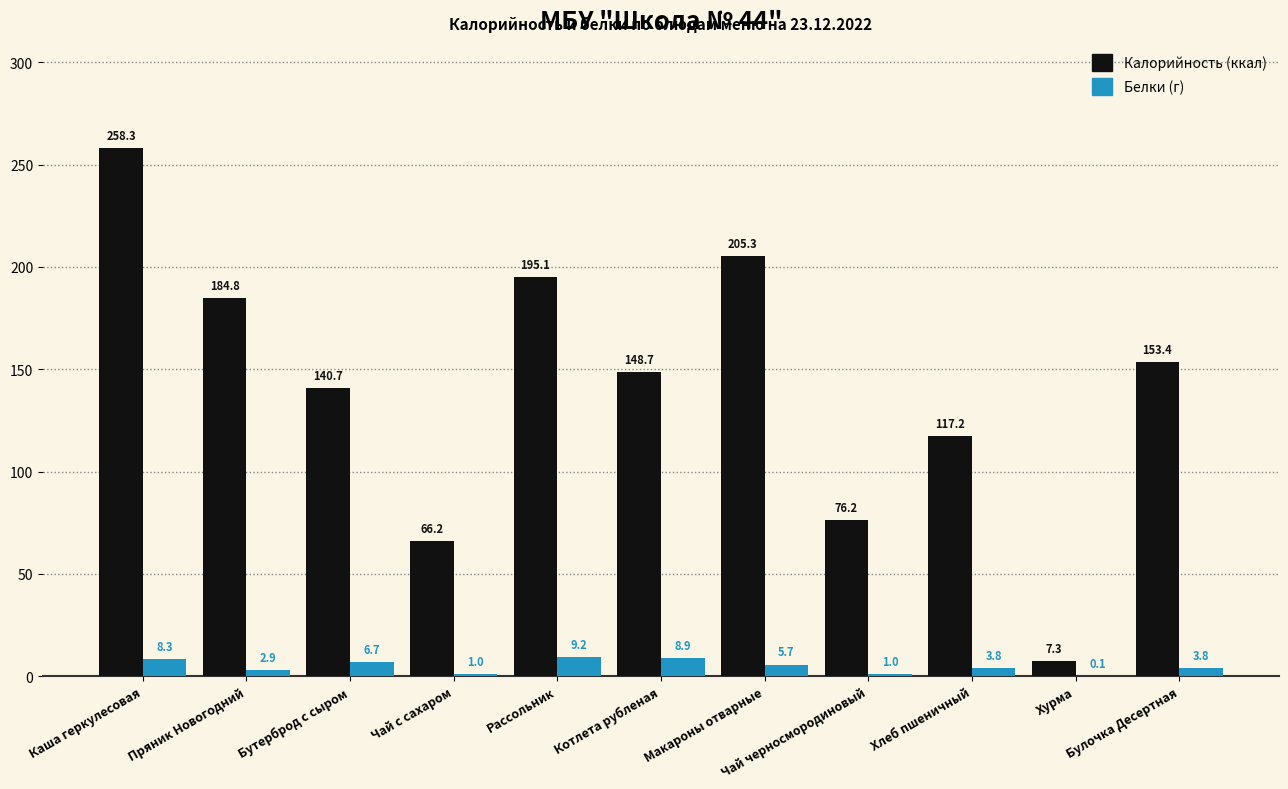

How many categories are shown in the chart?

11